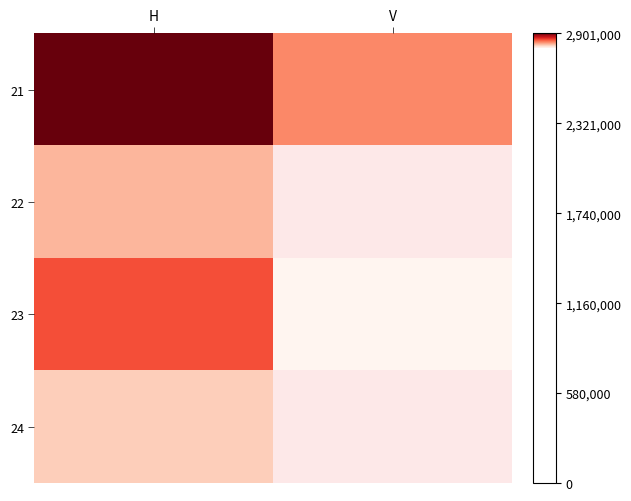

Which series changed the most between H and V?

21